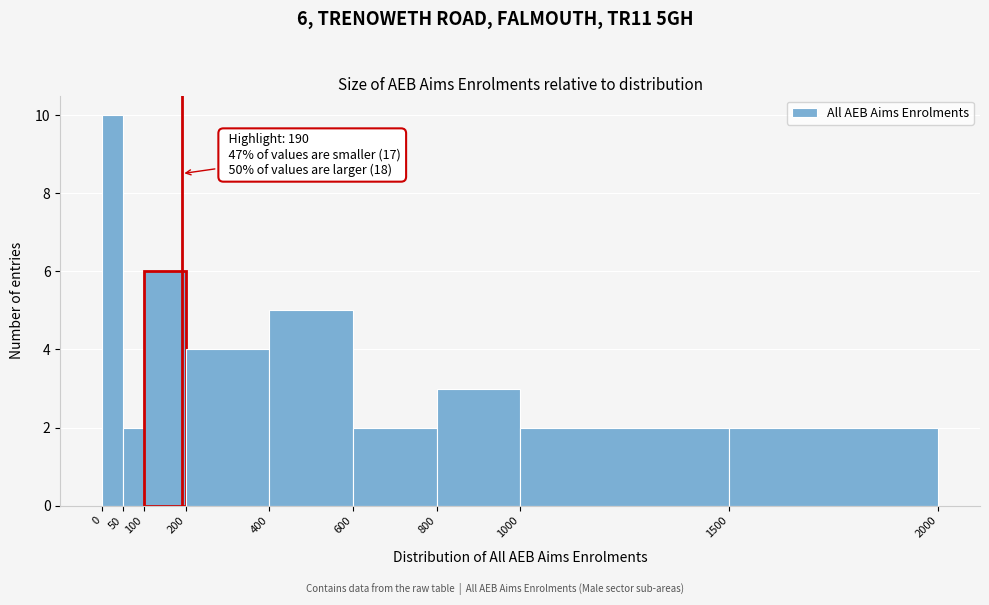

Which range on the x-axis has the tallest bar?

0 to 50